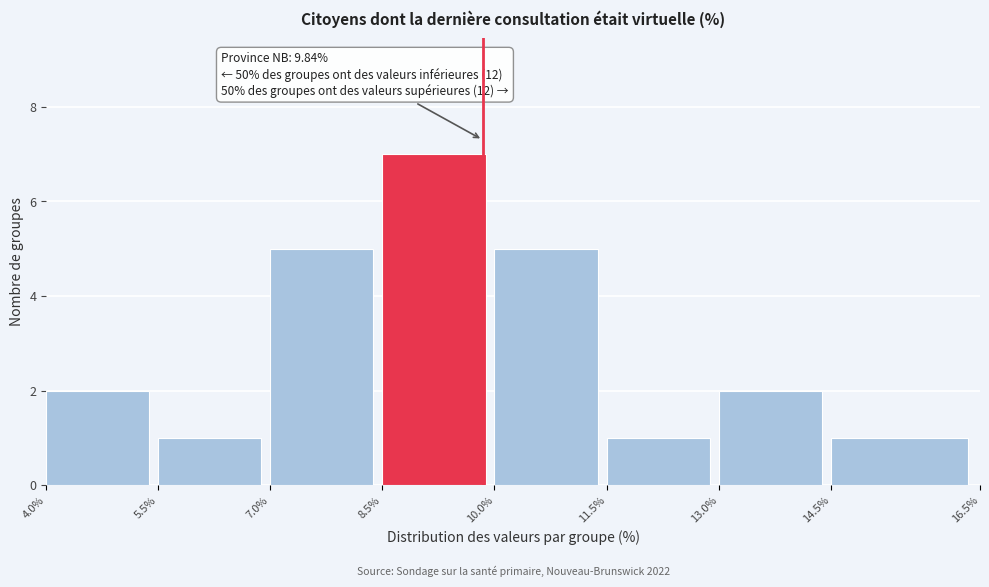

Which range on the x-axis has the tallest bar?

8.5% to 10.0%